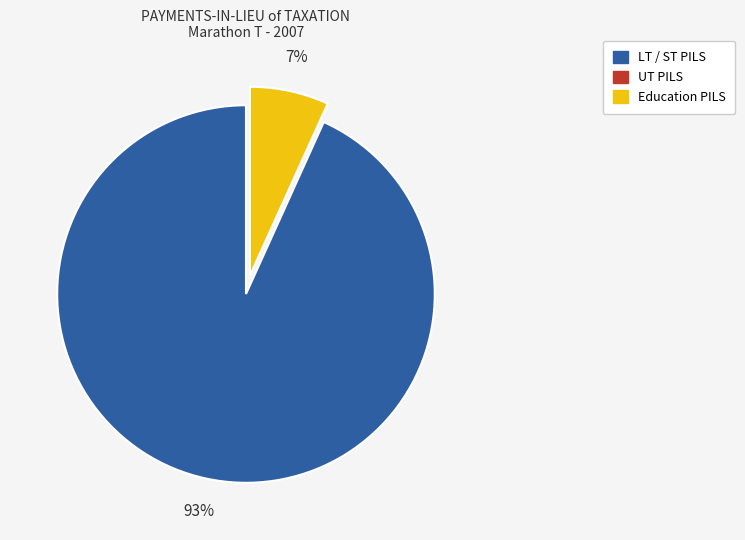

Is there any slice that represents more than half of the pie?

Yes